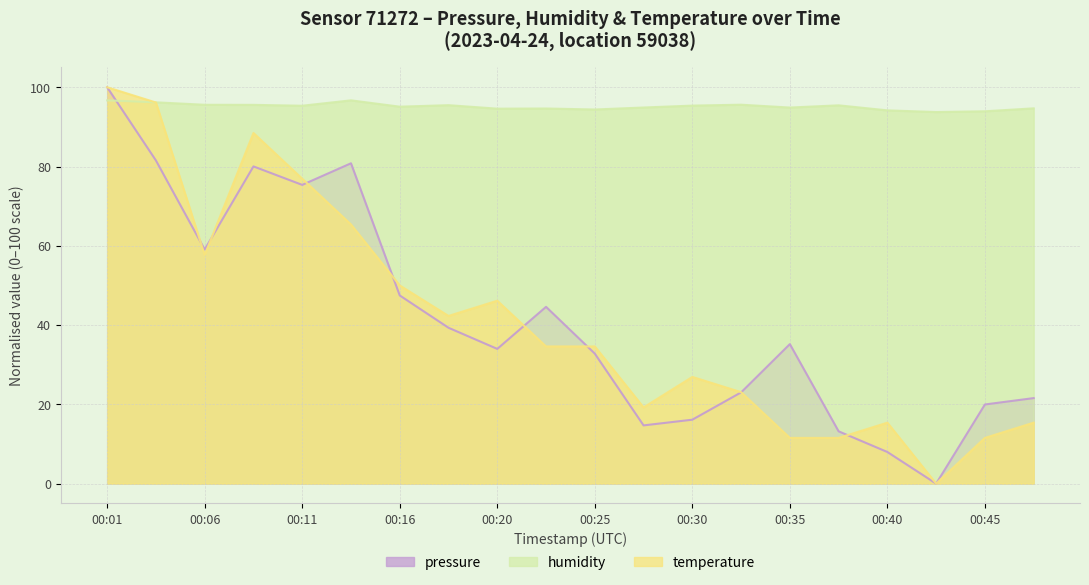

Is it true that humidity equals 129.2 at 00:20?

False